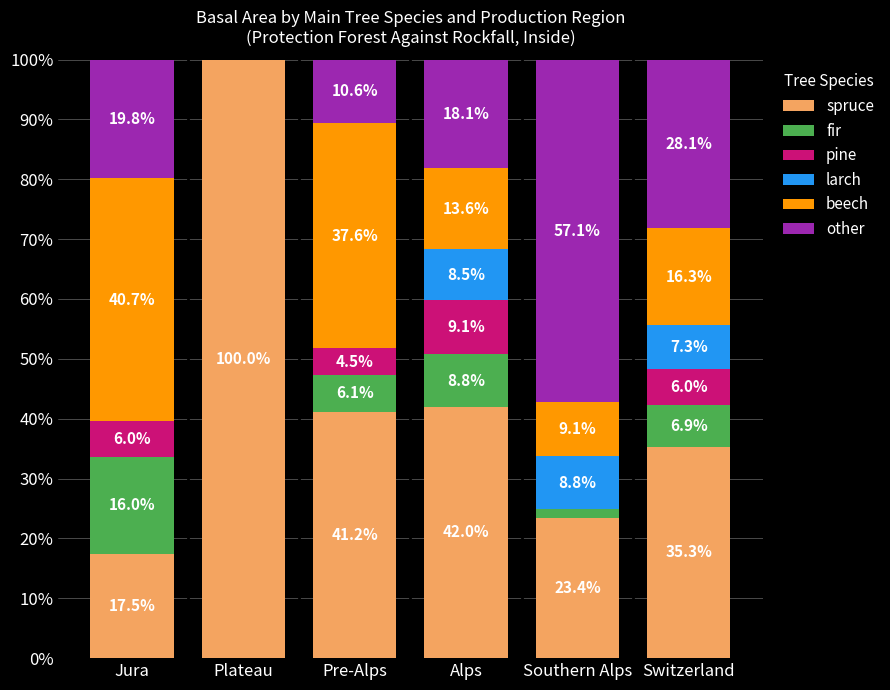

What is the difference between the spruce values at Switzerland and Southern Alps?

11.9